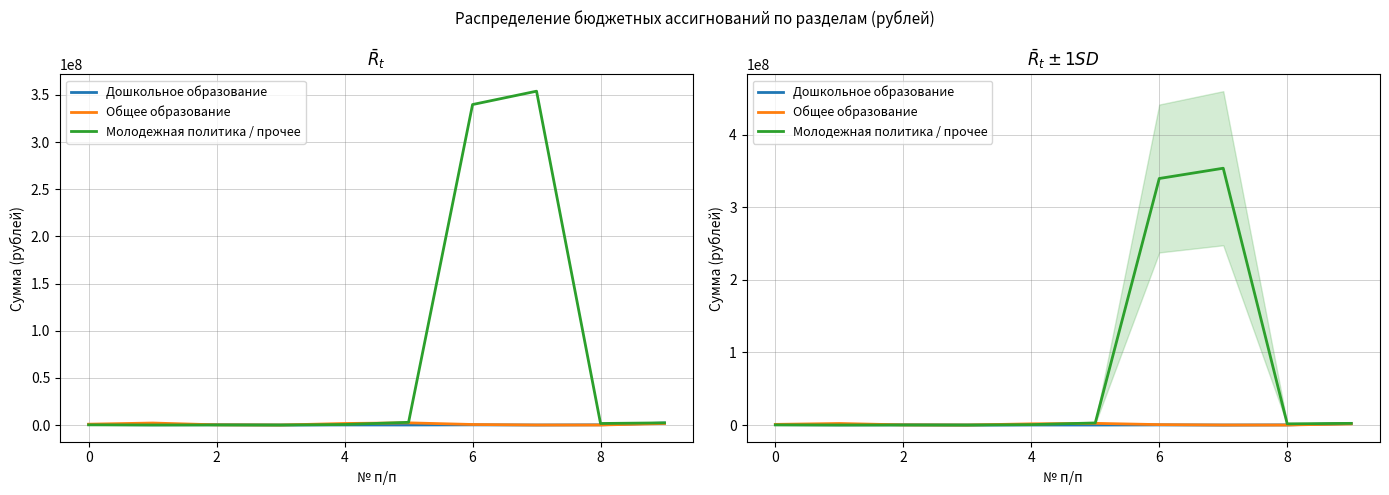

Is it true that Общее образование equals 6293.4 at 8?

True